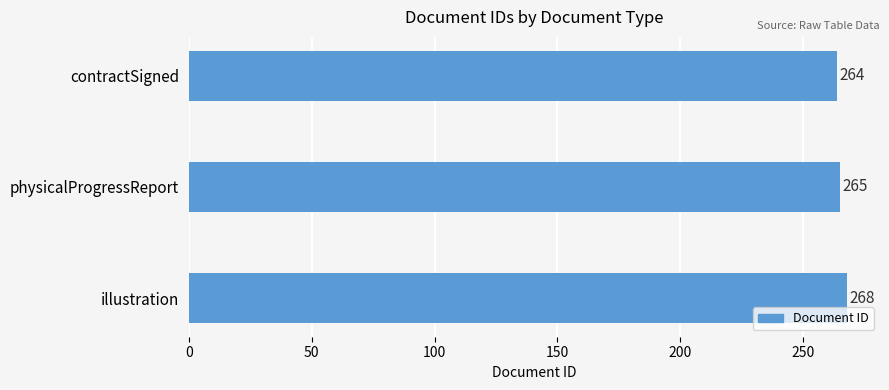

What is the average value?

266